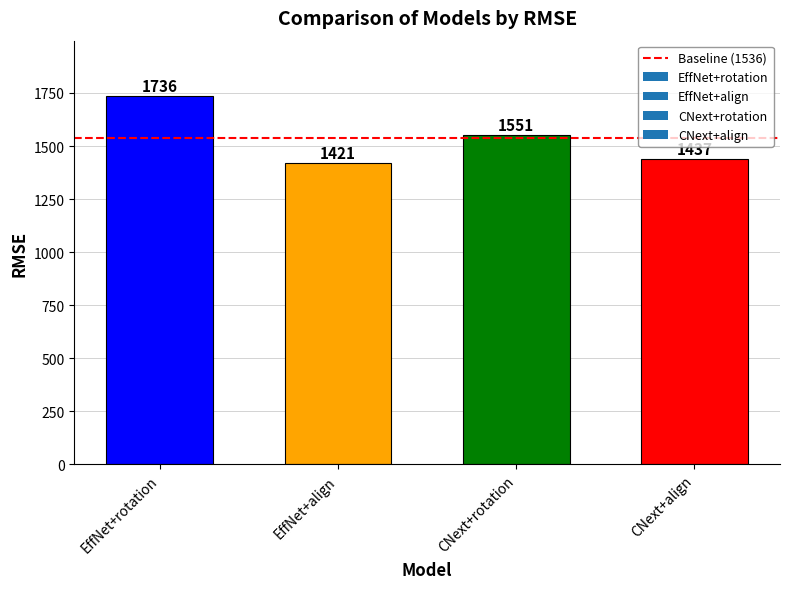

What position from the right is CNext+align?

1